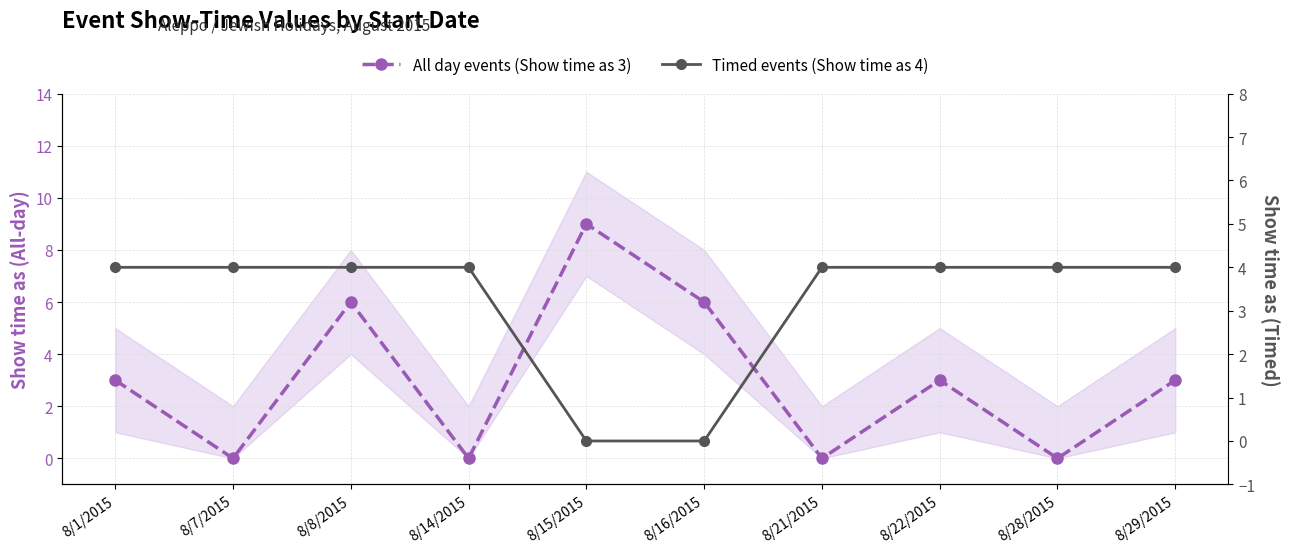

Reading left to right, list all the values displayed in this chart.

All day events (Show time as 3): 8/1/2015=3	8/7/2015=0	8/8/2015=6	8/14/2015=0	8/15/2015=9	8/16/2015=6	8/21/2015=0	8/22/2015=3	8/28/2015=0	8/29/2015=3
Timed events (Show time as 4): 8/1/2015=4	8/7/2015=4	8/8/2015=4	8/14/2015=4	8/15/2015=0	8/16/2015=0	8/21/2015=4	8/22/2015=4	8/28/2015=4	8/29/2015=4